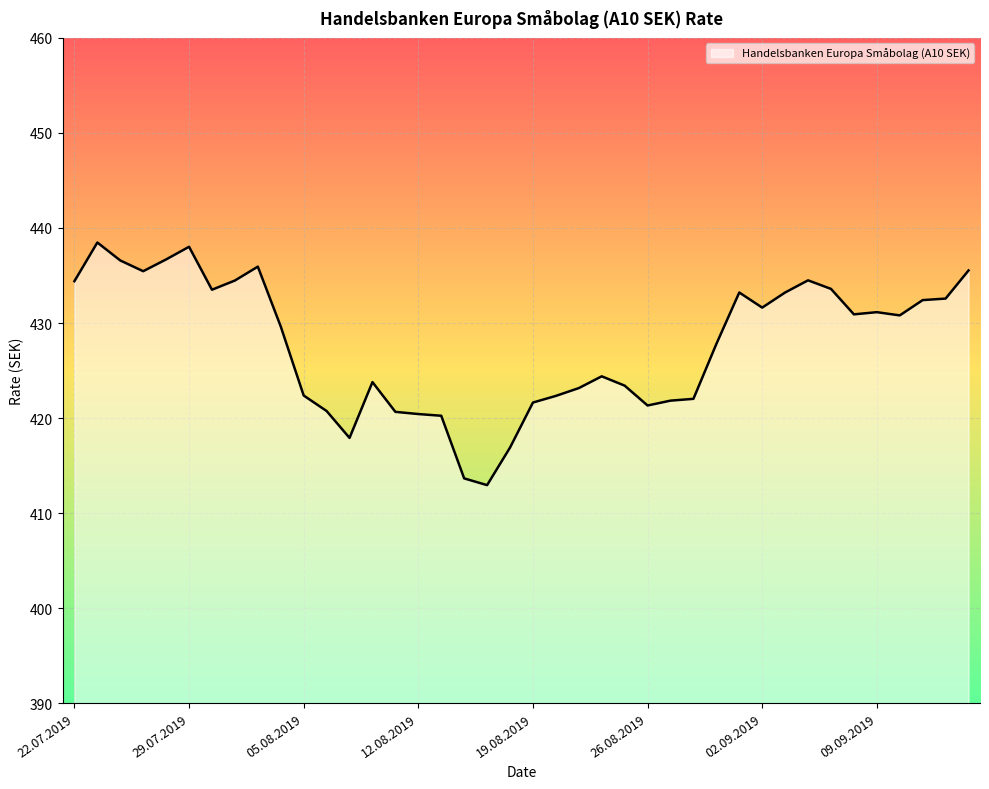

What is the greatest value displayed?

438.5